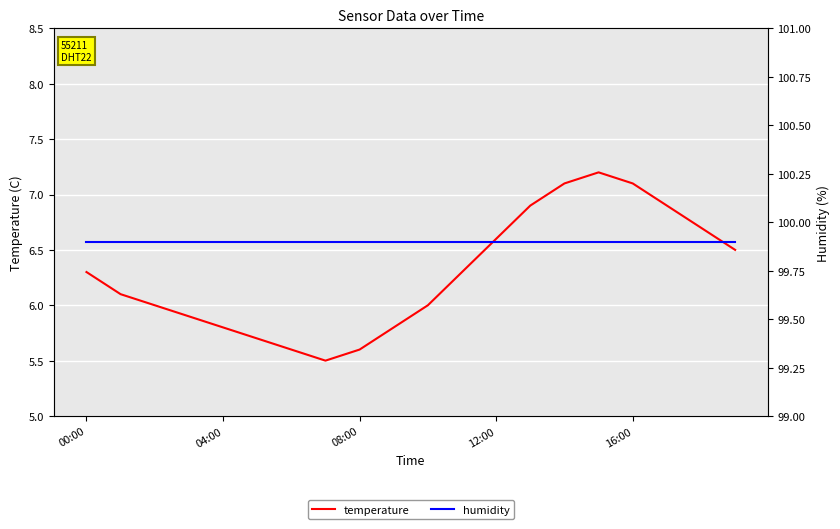

How many lines are shown in the chart?

2